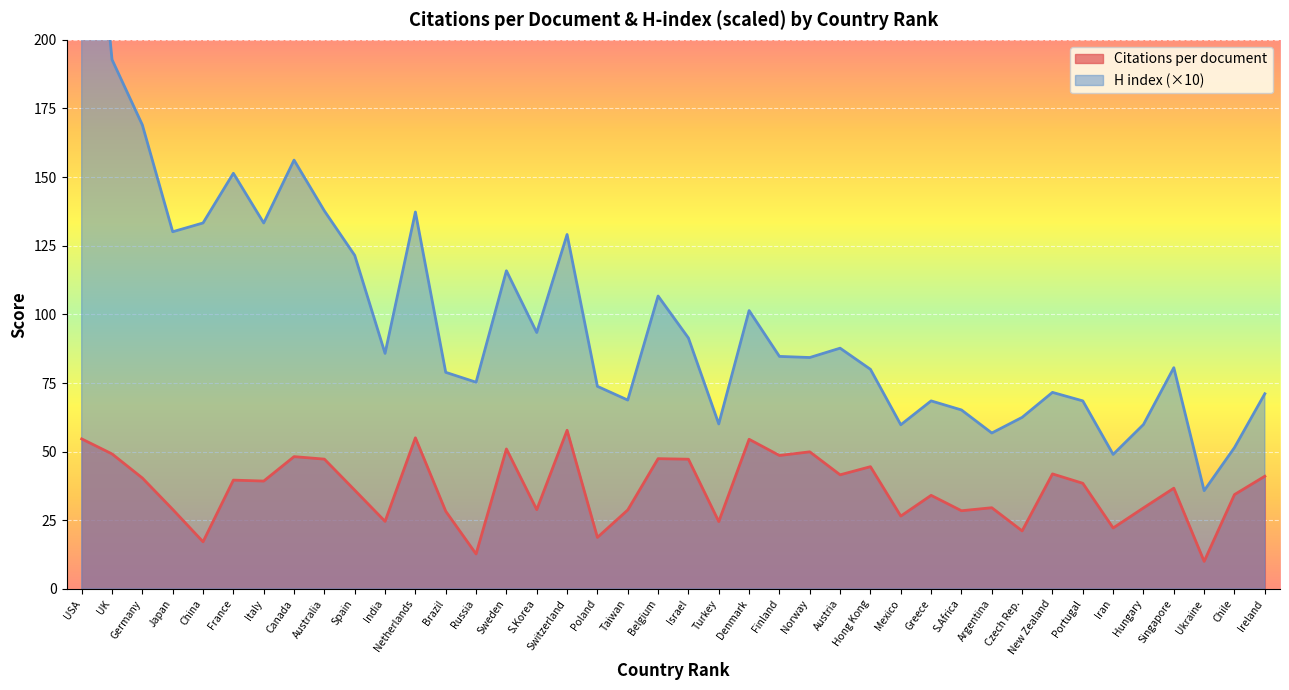

True or false: Citations per document and H index (x10) cross at least once.

False